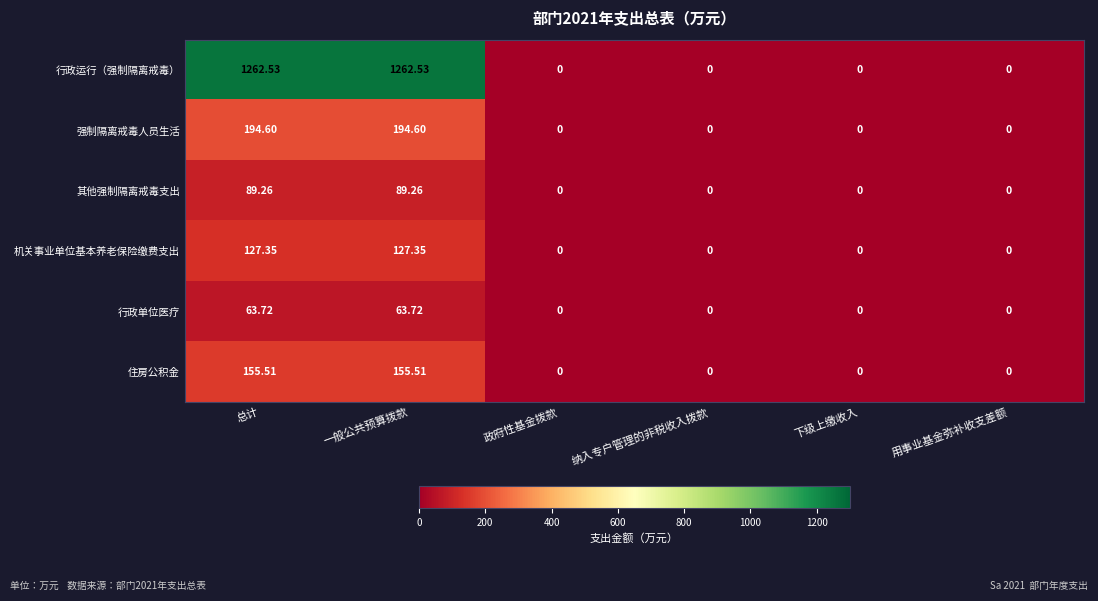

At 总计, list the series in order from largest to smallest.

行政运行（强制隔离戒毒）, 强制隔离戒毒人员生活, 住房公积金, 机关事业单位基本养老保险缴费支出, 其他强制隔离戒毒支出, 行政单位医疗